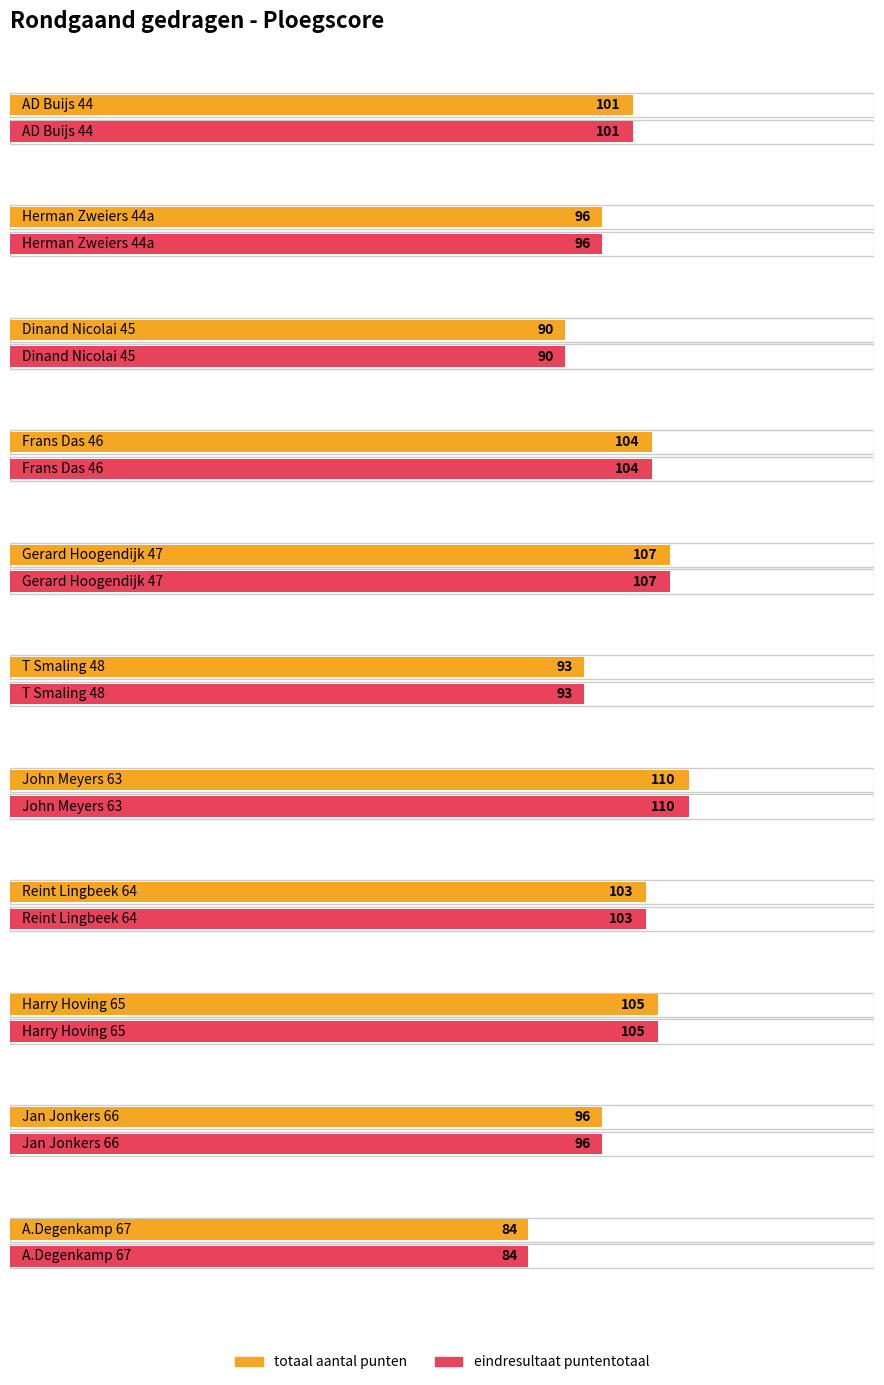

At how many categories does at least one series exceed 102?

5